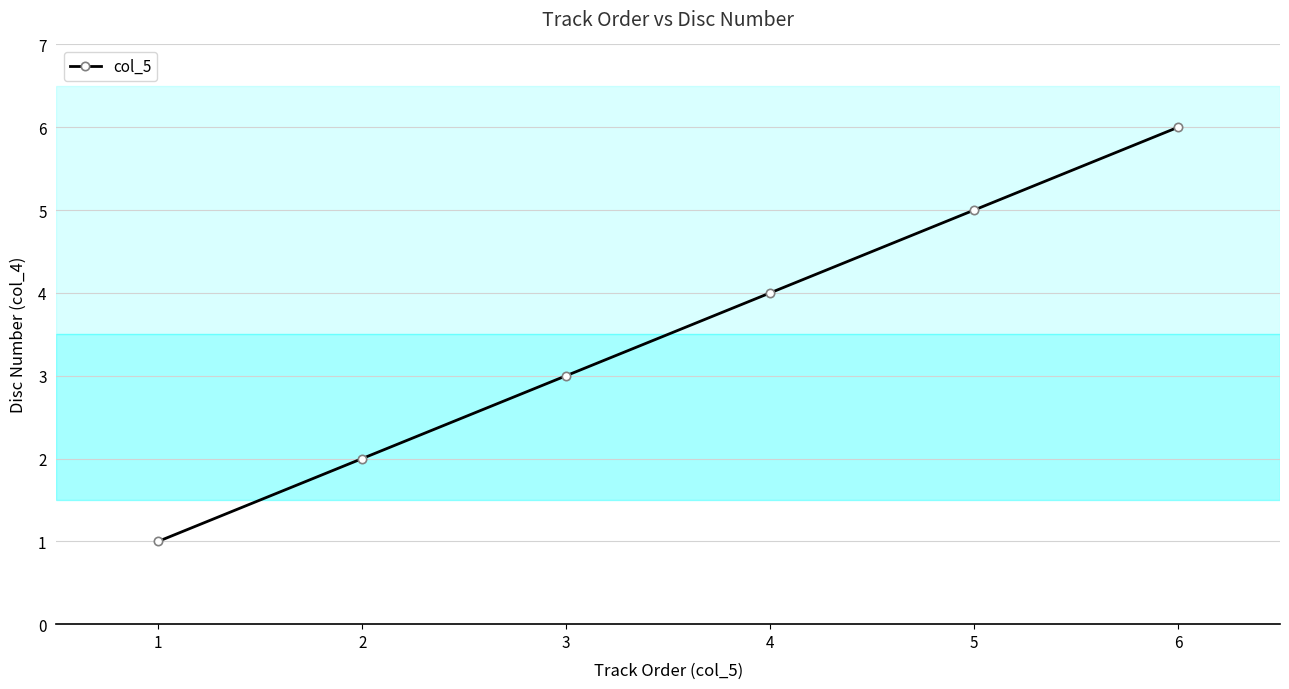

True or false: the data has more than 1 interior local peaks.

False